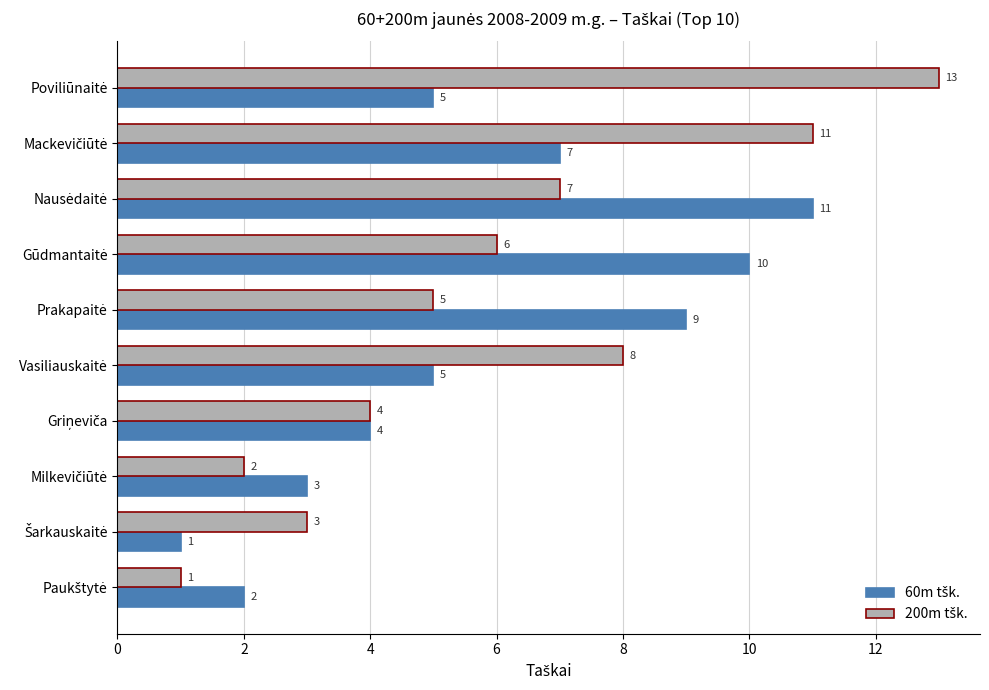

What is the greatest value displayed?

13